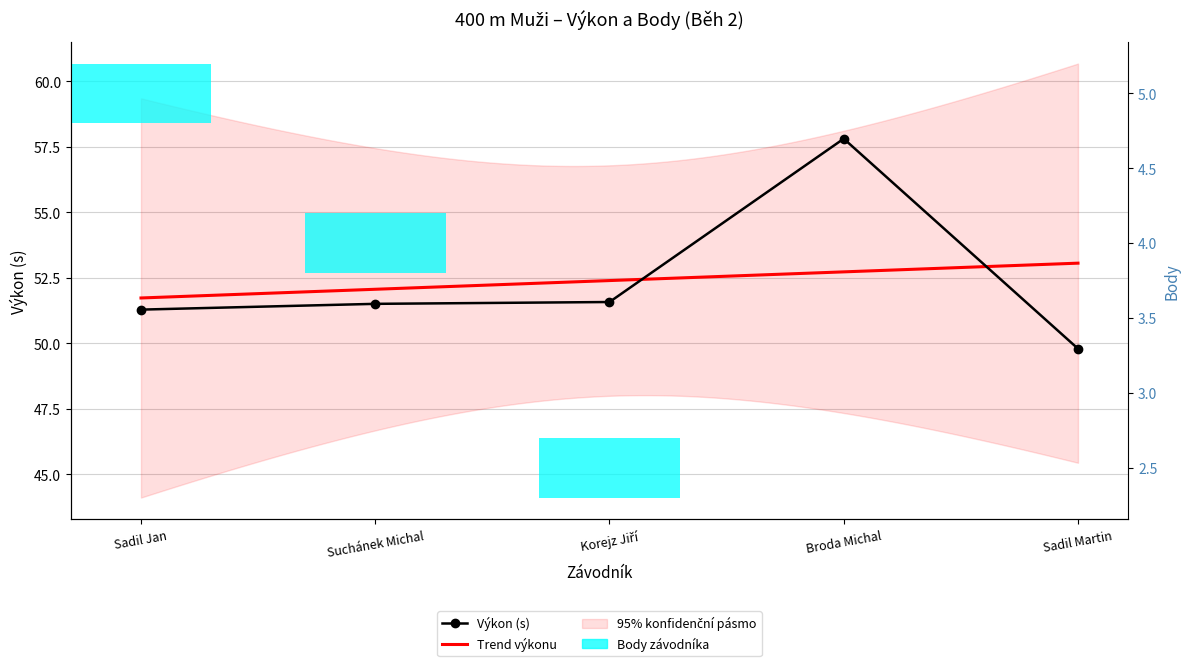

Which label corresponds to the largest value in the chart?

Broda Michal